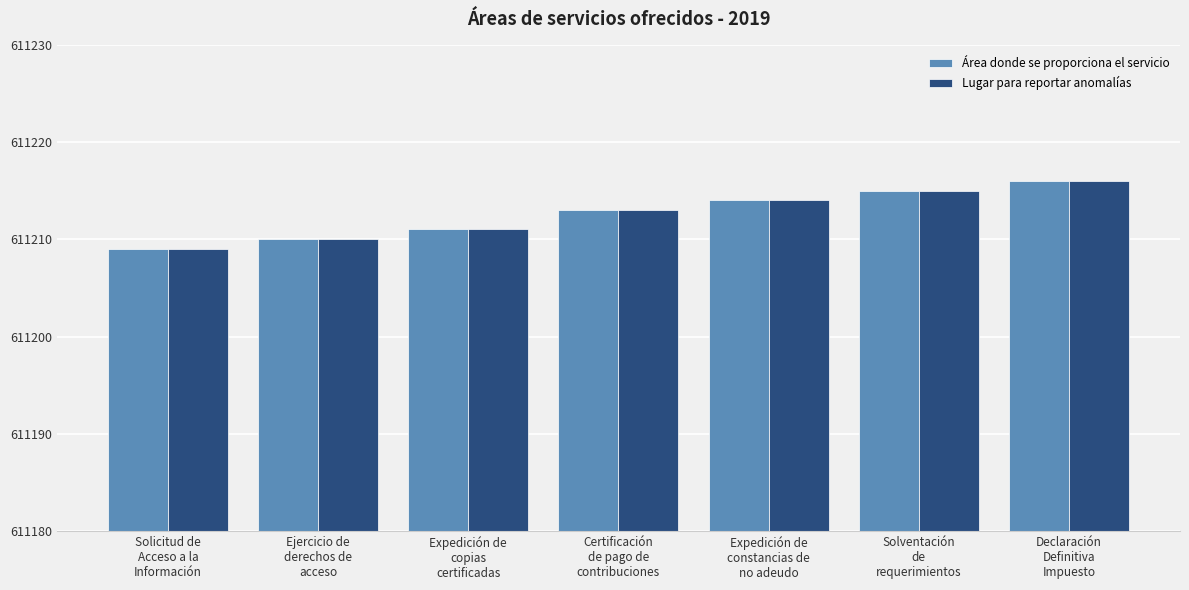

What is the difference between the Lugar para reportar anomalías values at Solicitud de
Acceso a la
Información and Declaración
Definitiva
Impuesto?

7